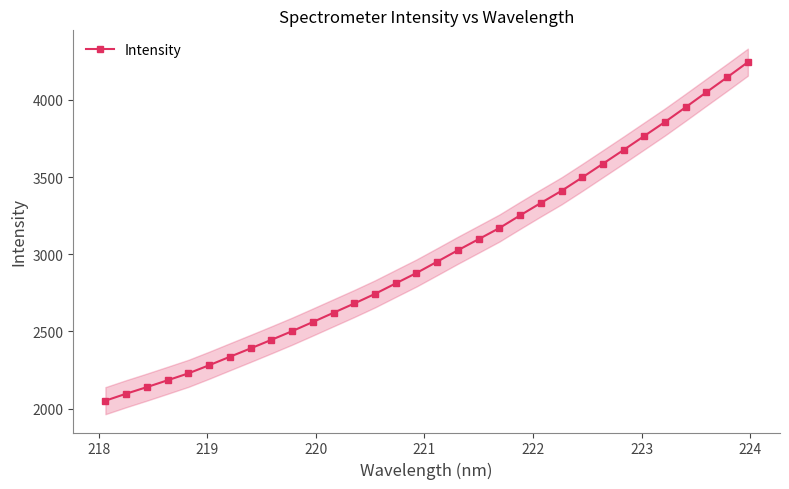

What is the minimum value for Intensity?

2051.6